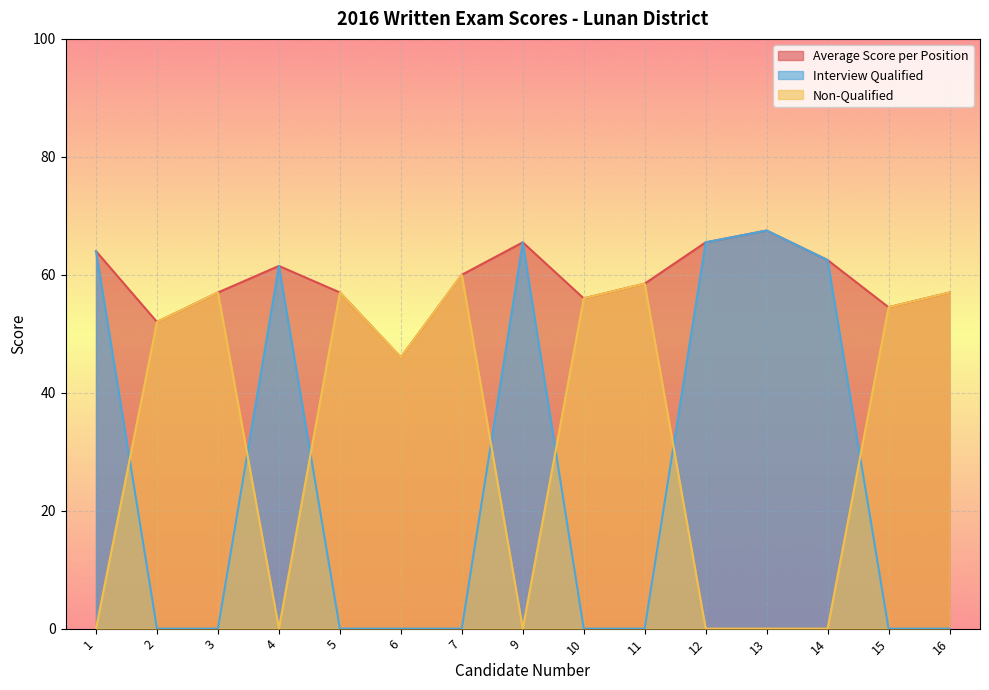

The value of Non-Qualified at 5 is 57.0. True or false?

True